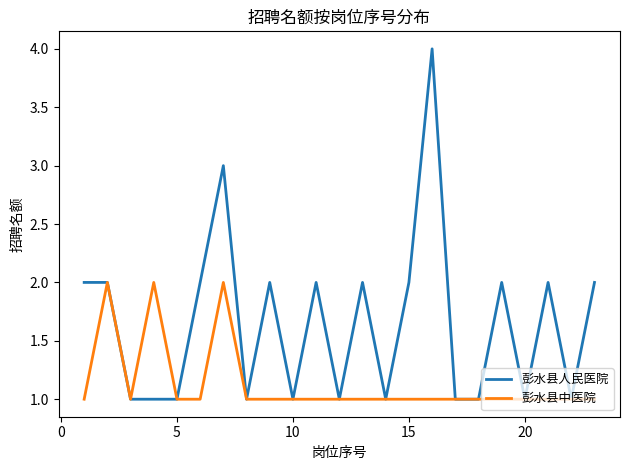

List the series in order of their overall mean, highest first.

彭水县人民医院, 彭水县中医院